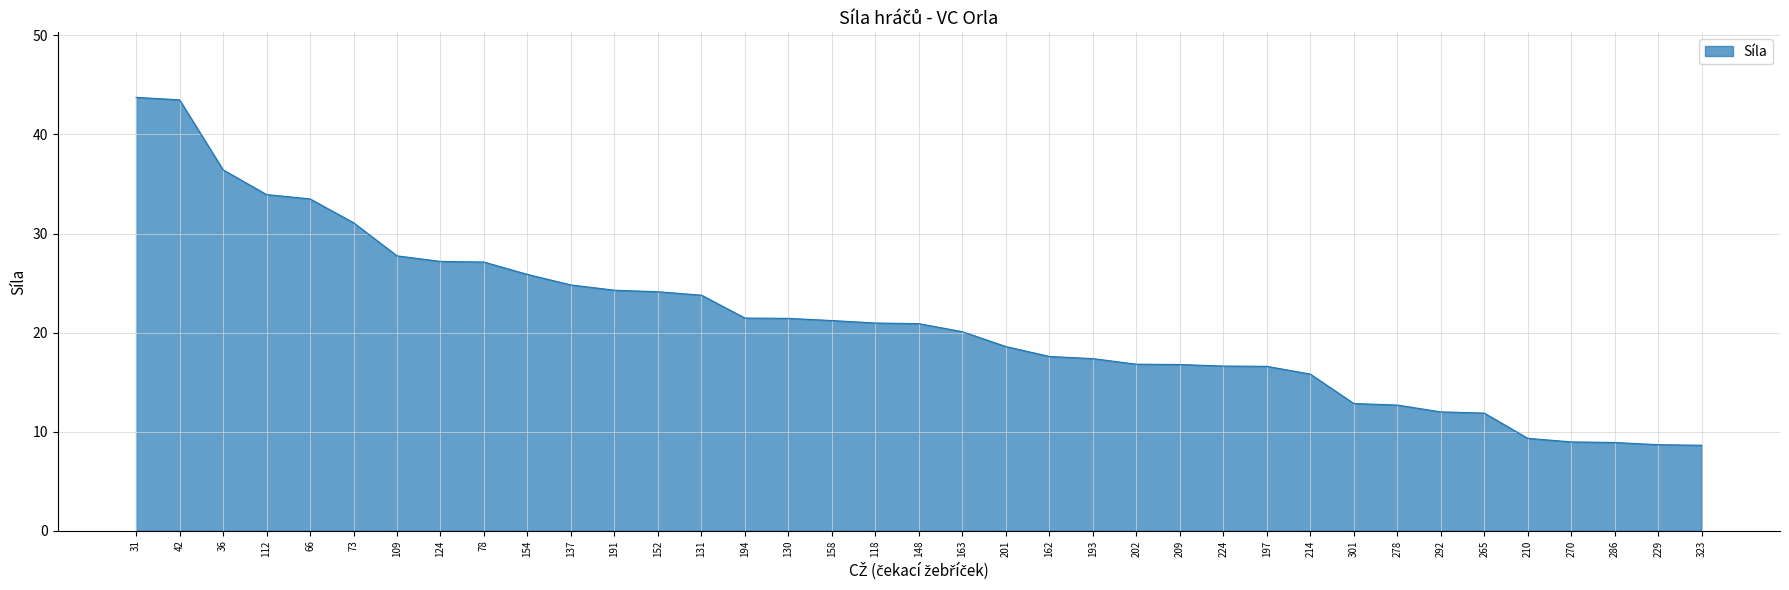

What is the maximum value shown in the chart?

43.8